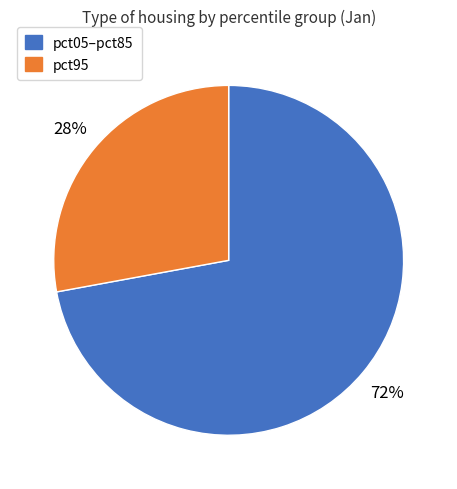

Is there a majority slice in this chart?

Yes